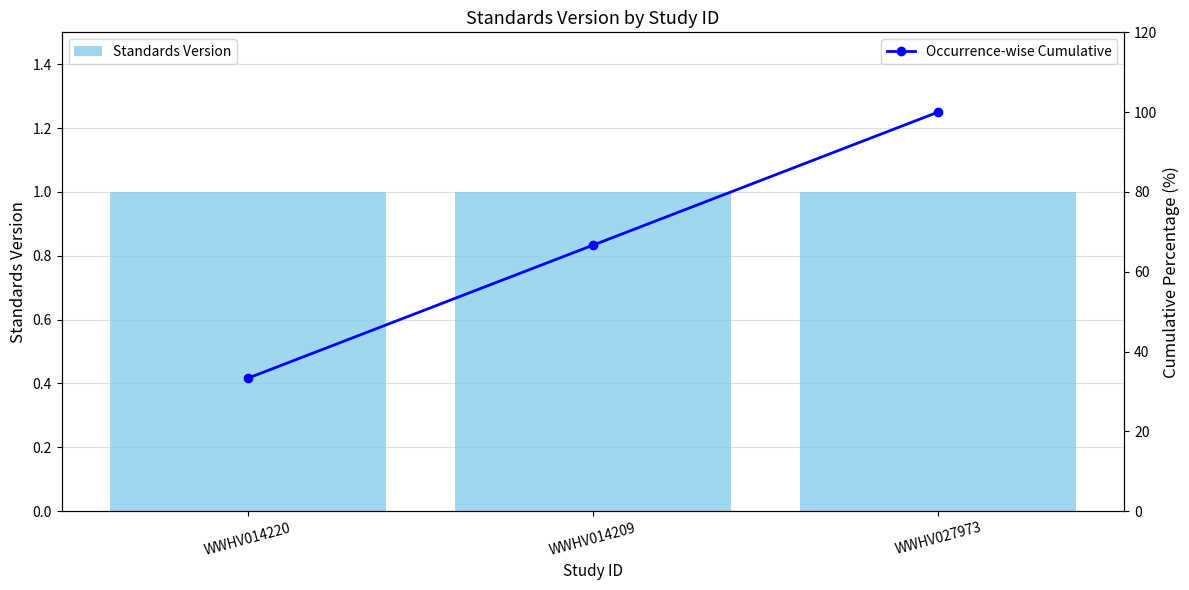

Which series changed the most between WWHV014220 and WWHV014209?

Occurrence-wise Cumulative